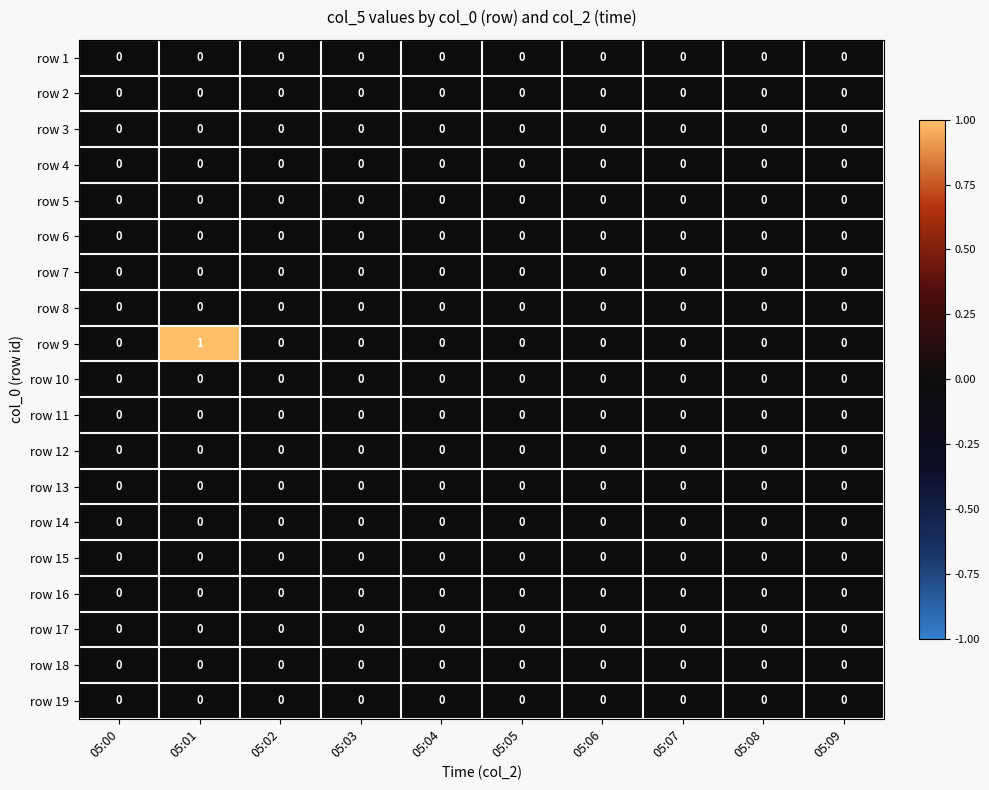

Is it true that row 6 equals 0 at 05:06?

True